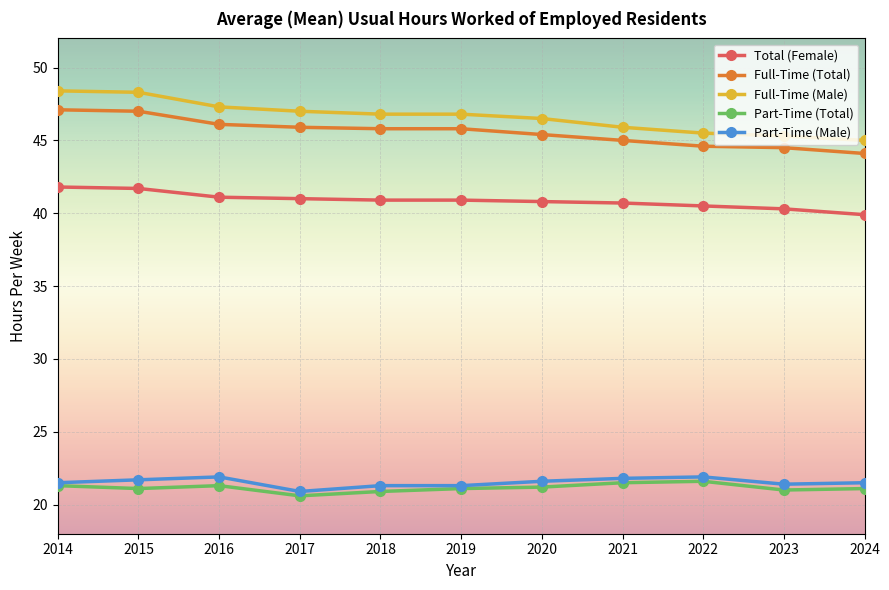

What are all the series names shown in the legend?

Total (Female), Full-Time (Total), Full-Time (Male), Part-Time (Total), Part-Time (Male)